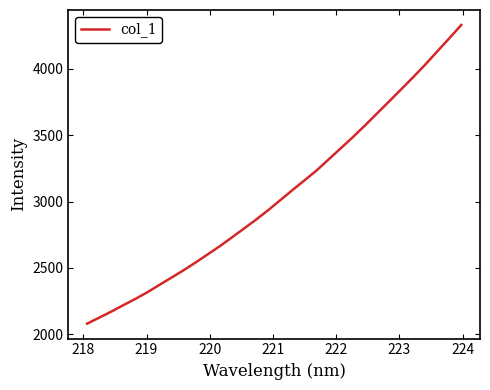

What is the maximum value shown in the chart?

4330.2